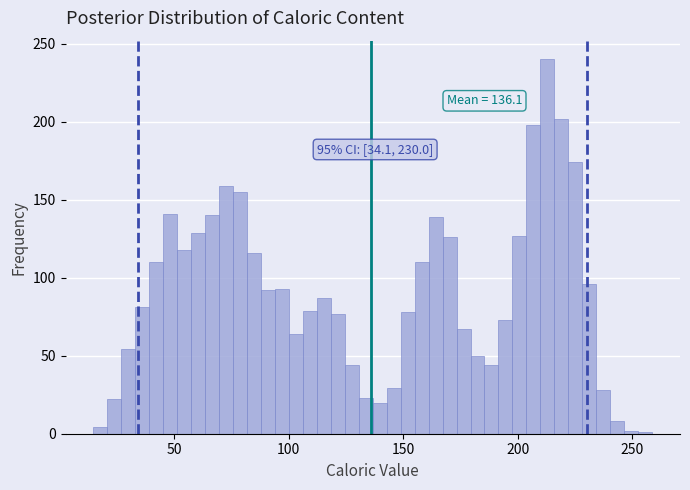

Around what value on the x-axis is the tallest bar? Give the approximate position of its centre, as read against the axis.

215